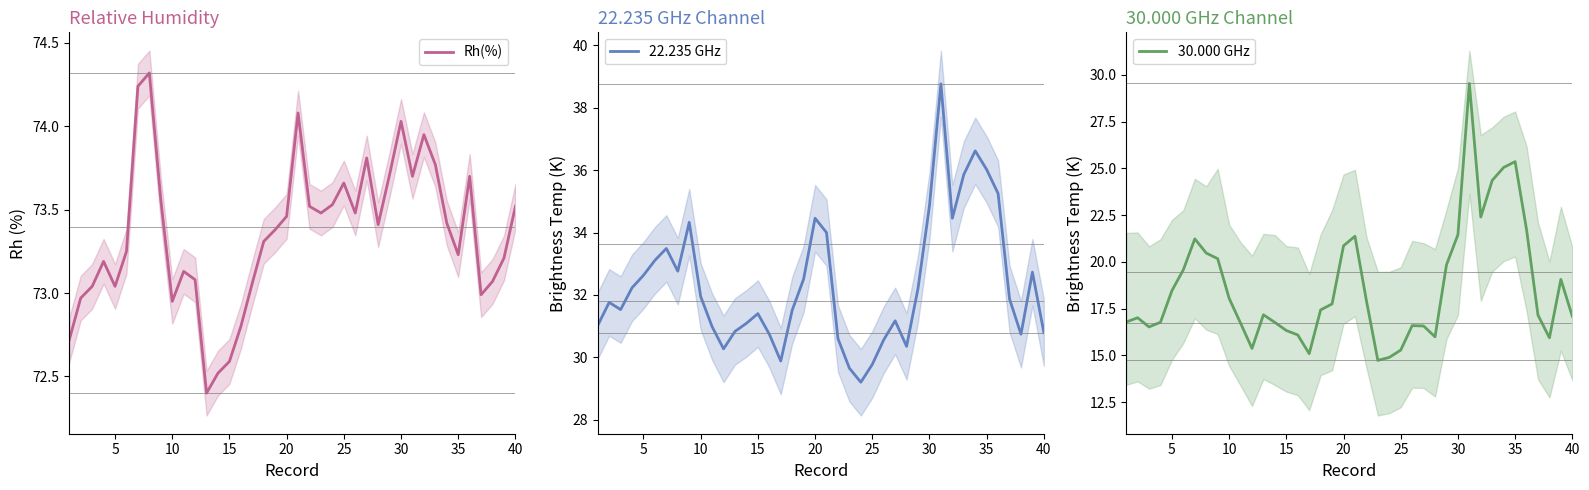

What are all the series names shown in the legend?

Rh(%), 22.235 GHz, 30.000 GHz